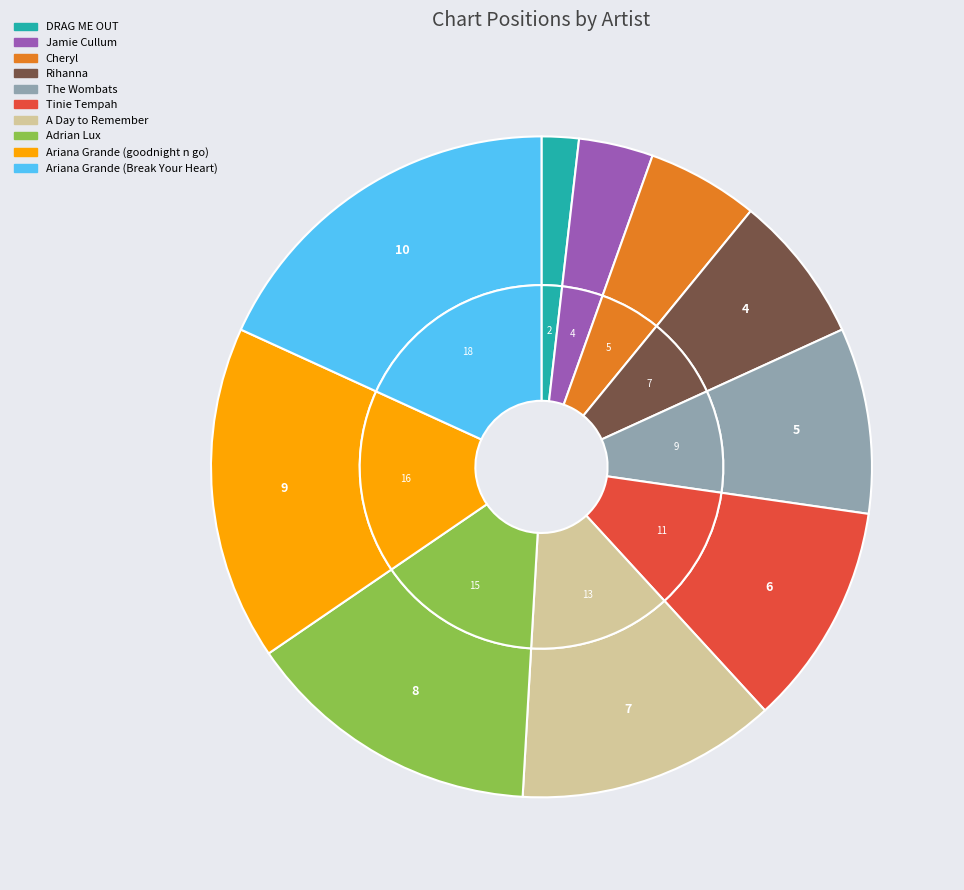

Is there a majority slice in this chart?

No